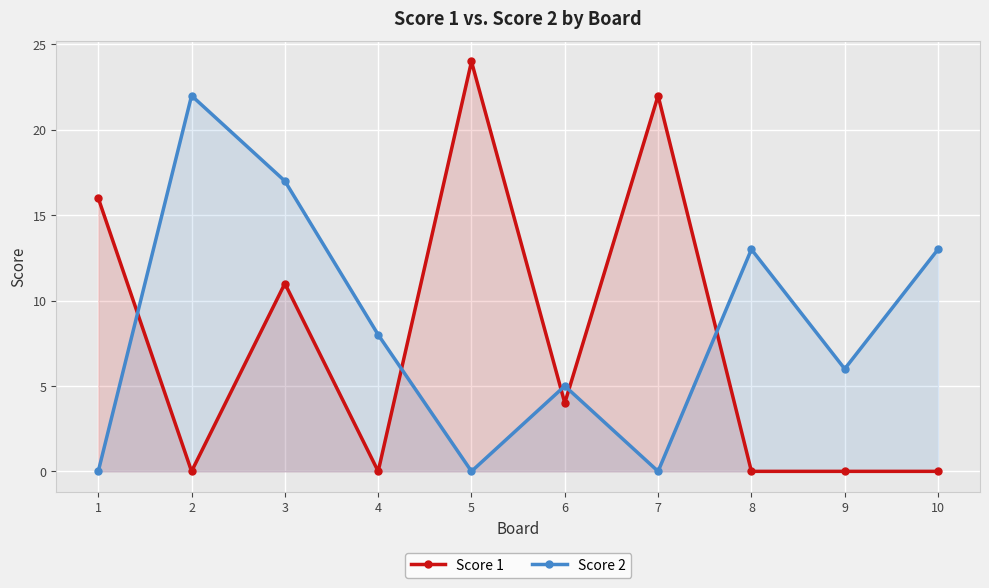

The Score 2 series shows 17 at 3. True or false?

True